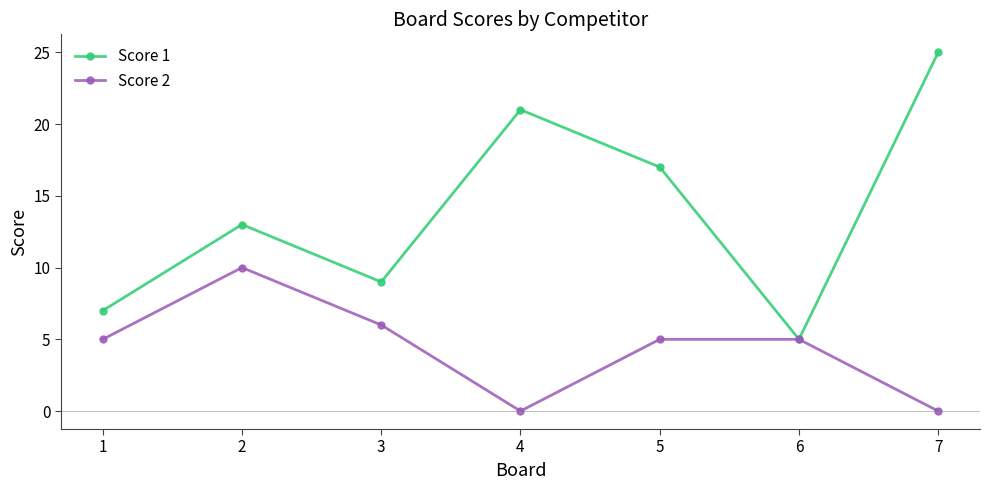

Count the number of data series in this chart.

2